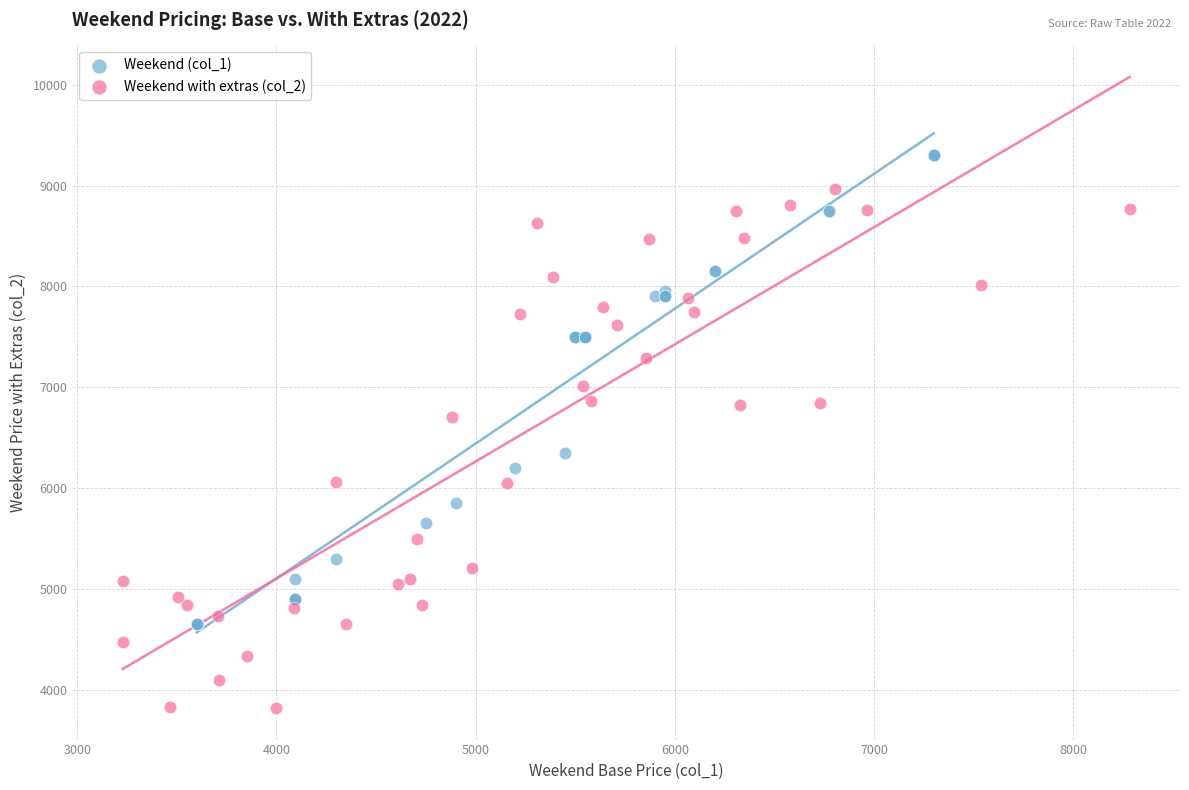

Which series contains the highest Y value?

Weekend (col_1)